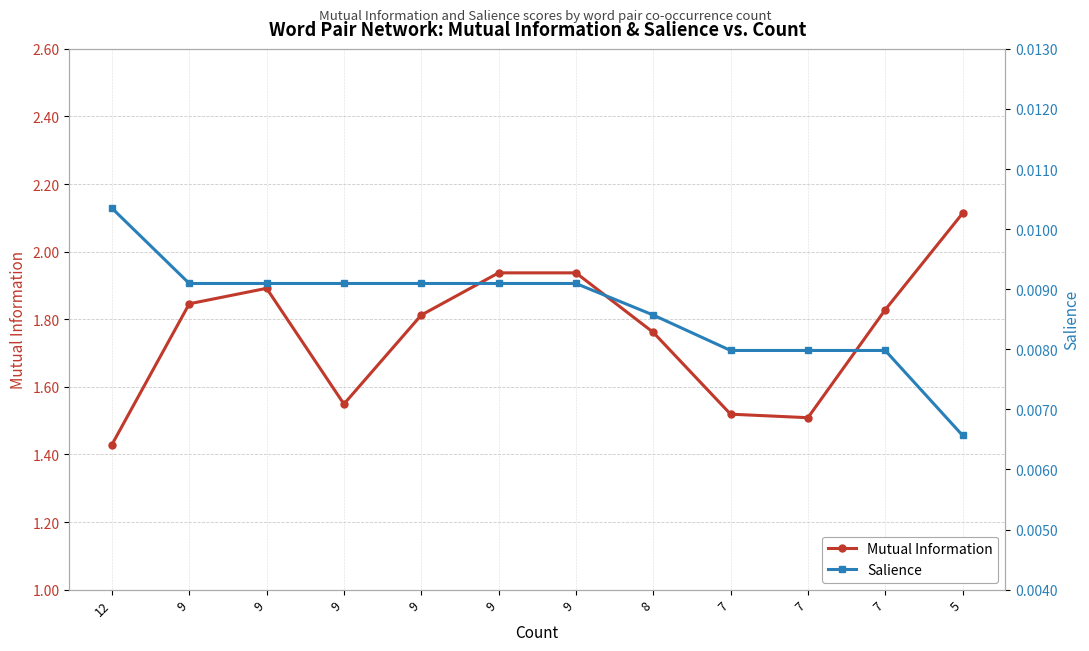

True or false: Mutual Information has more than 2 points higher than both neighbors.

False